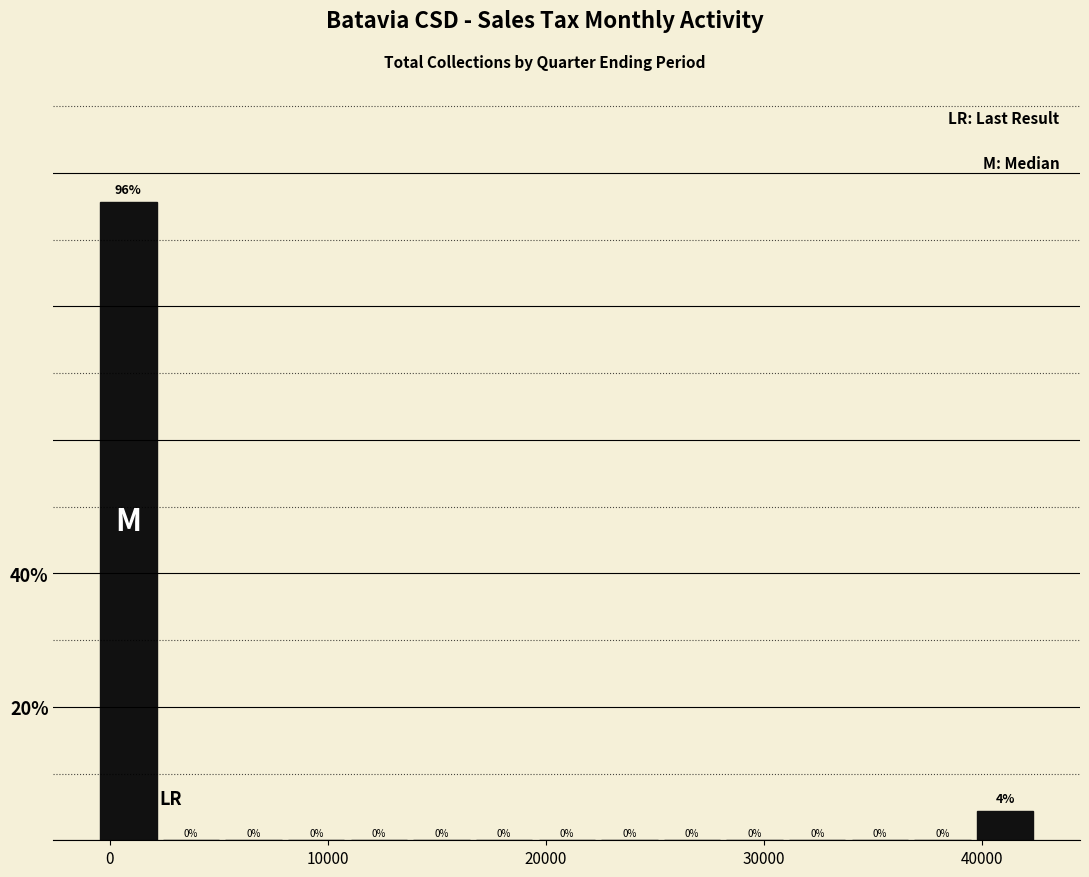

Around what value on the x-axis is the tallest bar? Give the approximate position of its centre, as read against the axis.

1000